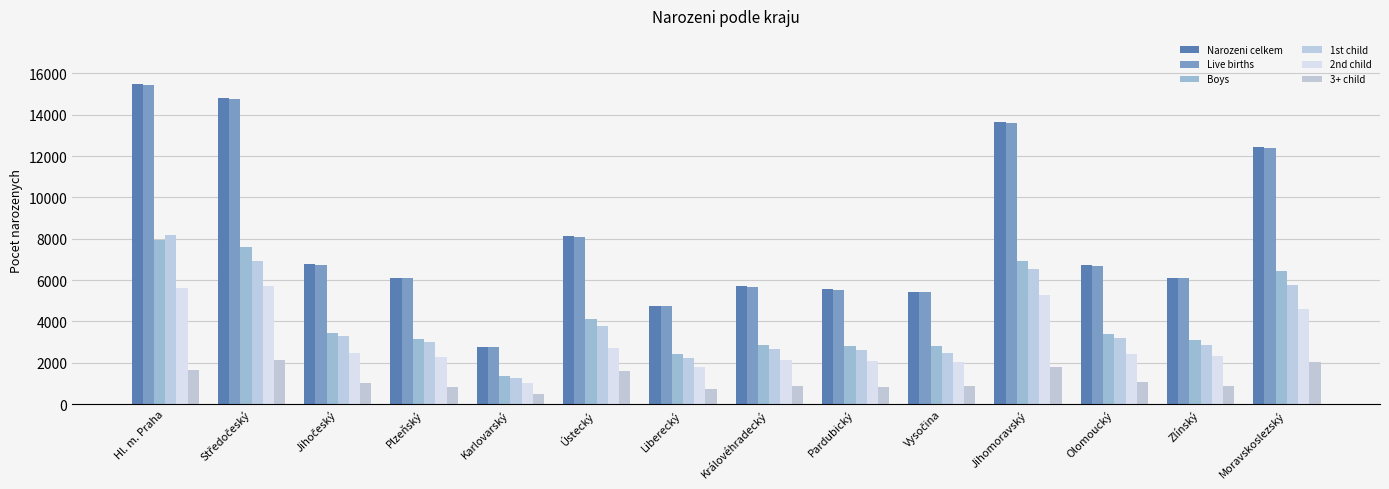

How many groups of bars are there?

14